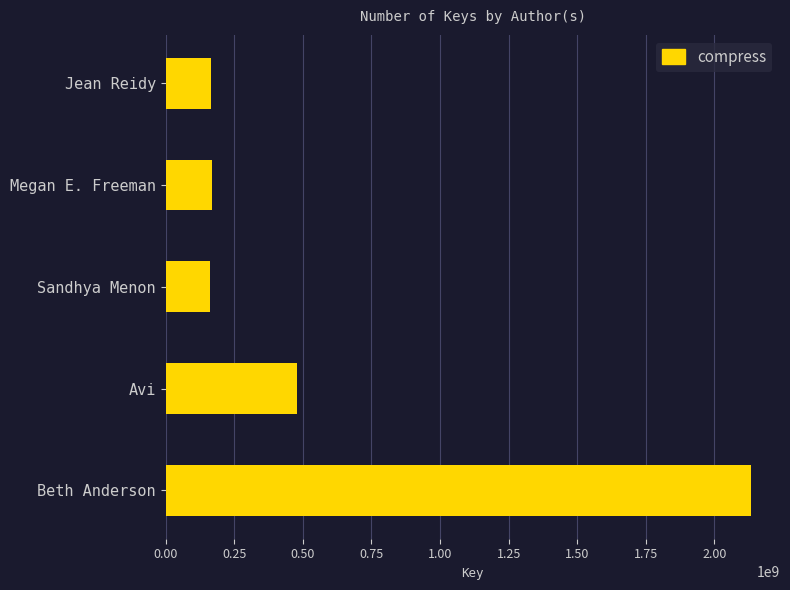

The value at Megan E. Freeman is 268940114. True or false?

False